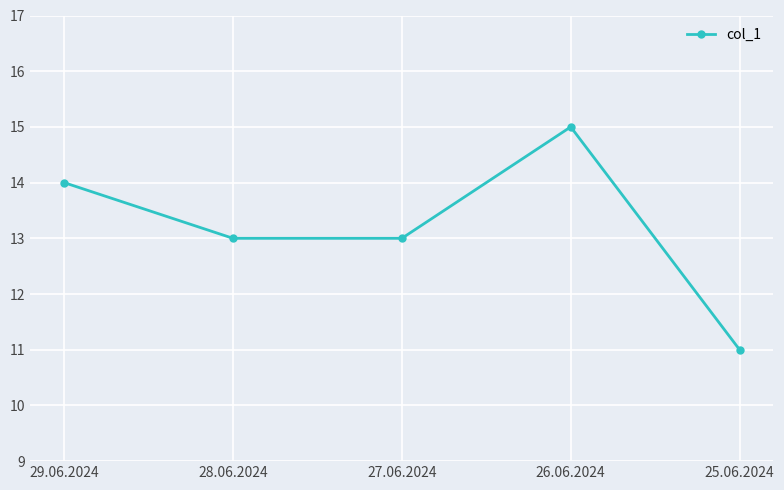

What value does the data have at 28.06.2024?

13